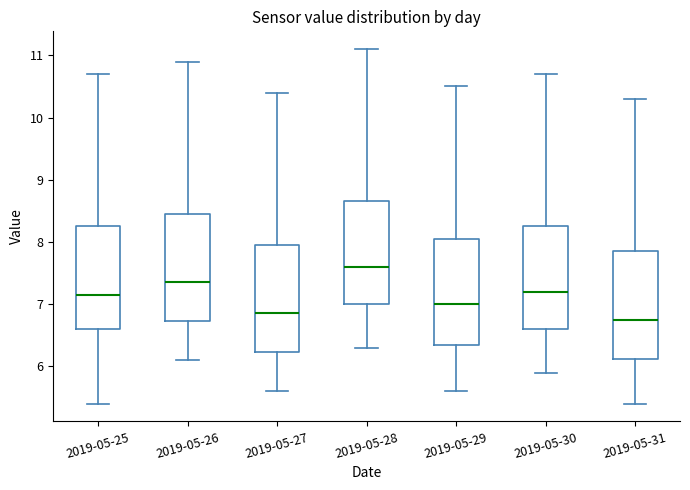

Reading left to right, read every box against the y-axis: the position of its median line, the range the box covers, and the ends of its whiskers. The values are not printed on the chart, so give them approximately, as read against the axis.

2019-05-25: median 7.2, box 6.6 to 8.3, whiskers 5.4 to 10.7
2019-05-26: median 7.4, box 6.7 to 8.5, whiskers 6.1 to 10.9
2019-05-27: median 6.9, box 6.2 to 8.0, whiskers 5.6 to 10.4
2019-05-28: median 7.6, box 7.0 to 8.7, whiskers 6.3 to 11.1
2019-05-29: median 7.0, box 6.4 to 8.1, whiskers 5.6 to 10.5
2019-05-30: median 7.2, box 6.6 to 8.3, whiskers 5.9 to 10.7
2019-05-31: median 6.8, box 6.1 to 7.9, whiskers 5.4 to 10.3